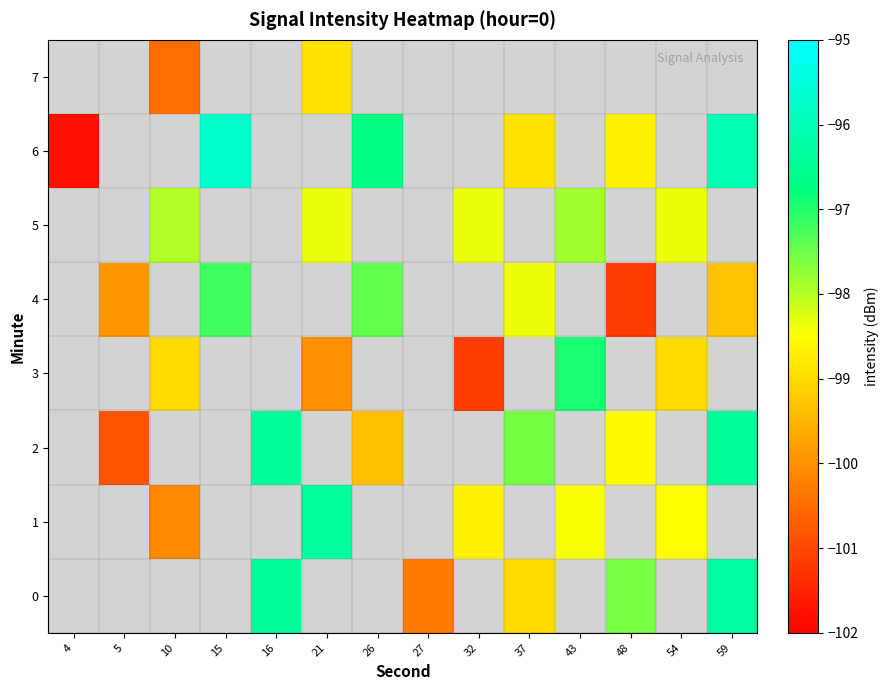

At which category does the chart reach its minimum across all series?

4